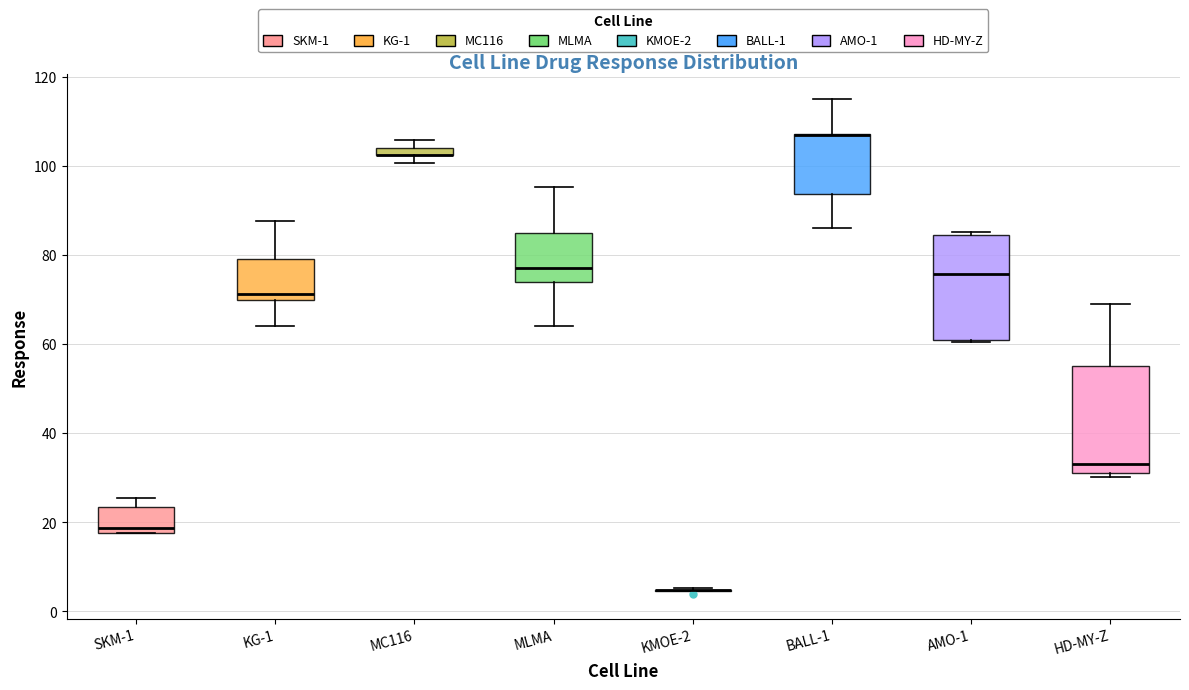

Where is the upper edge of the box for BALL-1 on the y-axis? The values are not printed on the chart, so give them approximately, as read against the axis.

108